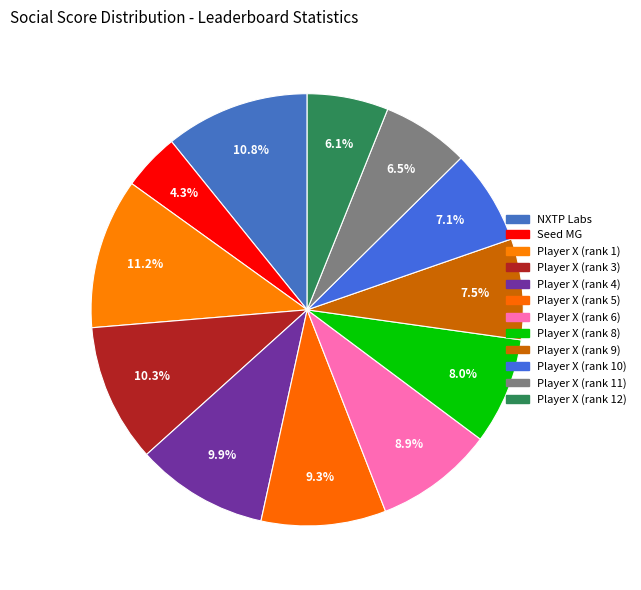

To the nearest percent, what portion does Player X (rank 9) represent?

8%